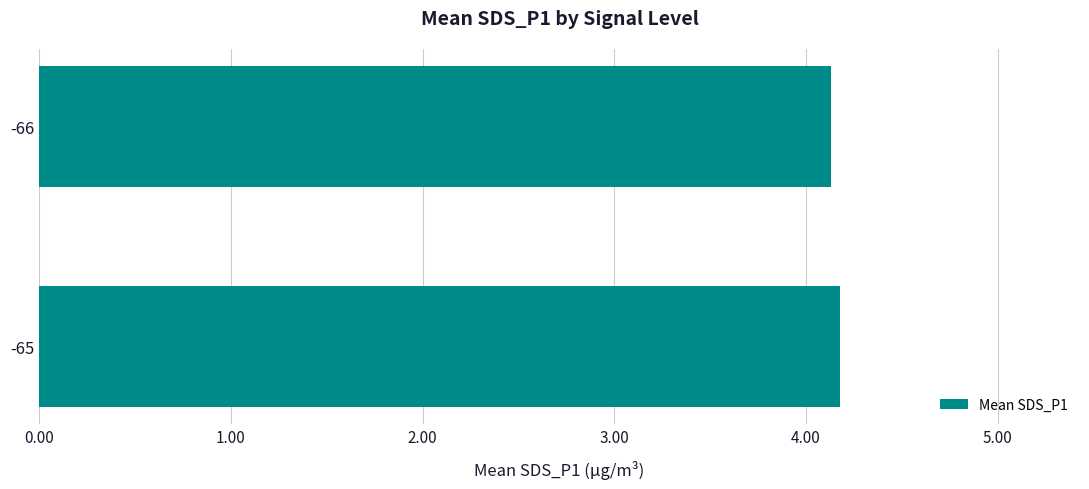

The chart shows a value of 1.7 at -66. True or false?

False